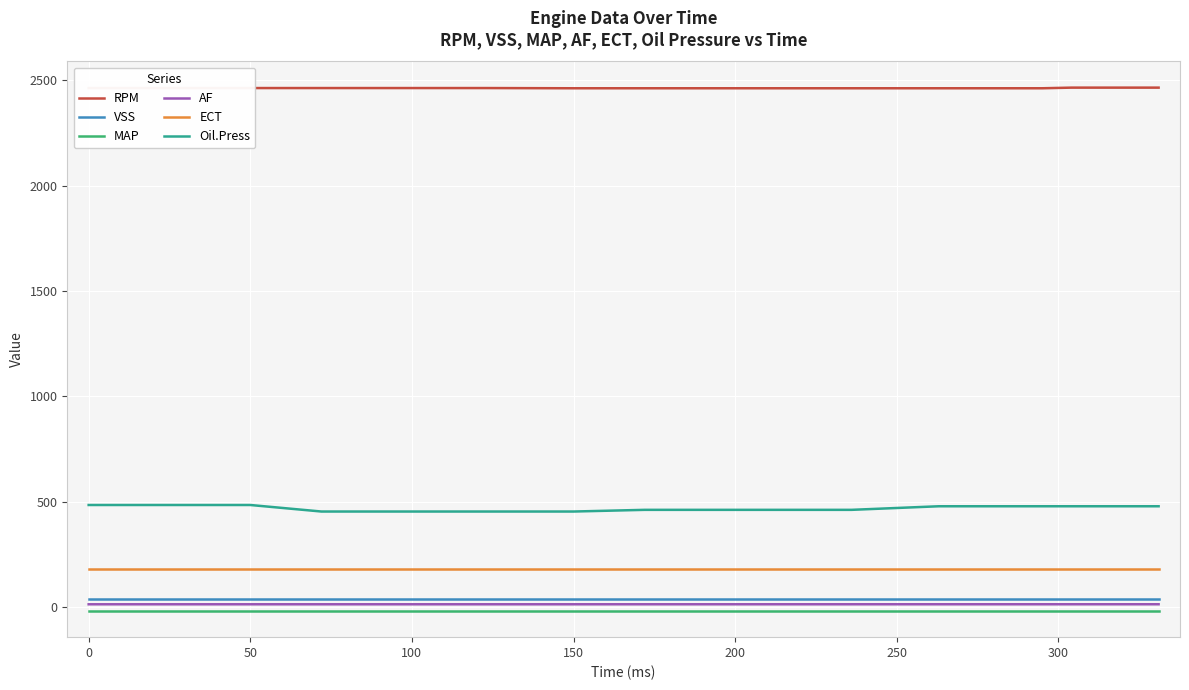

Which series has the widest spread of values?

Oil.Press